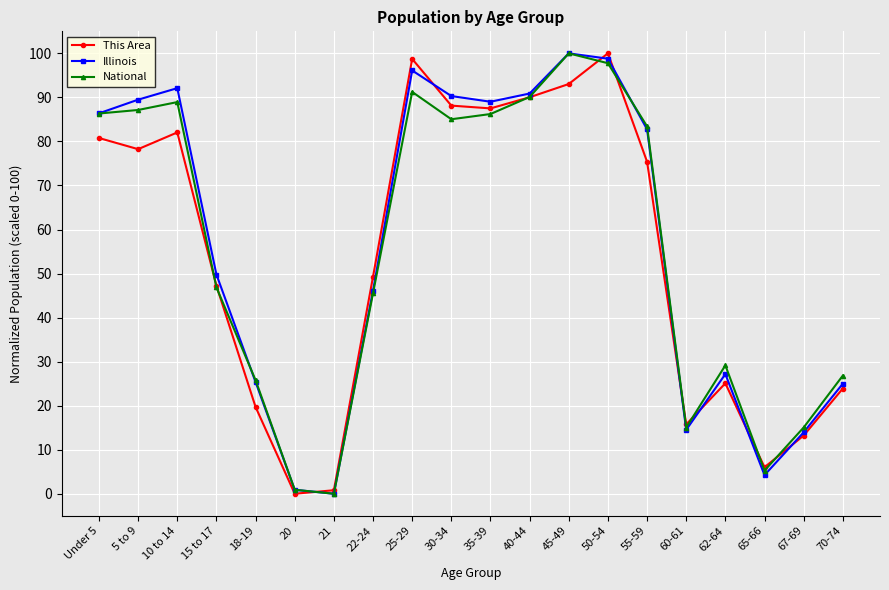

What is the value of the National point at the 5th from the left?

25.8